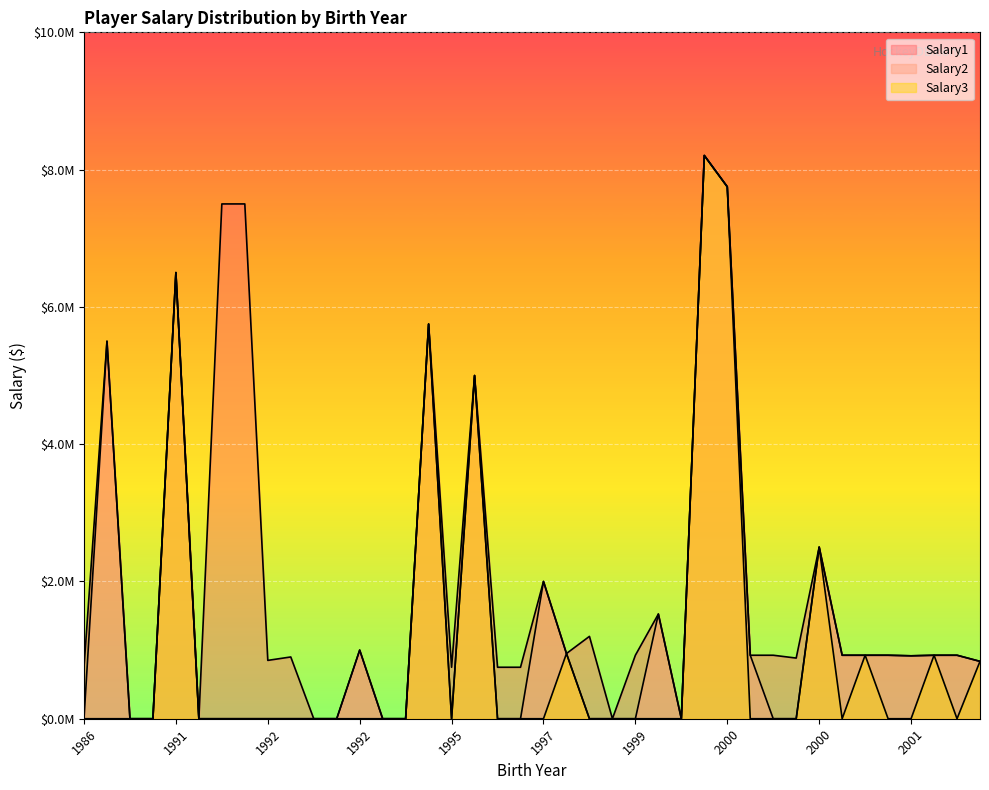

What is the total value across all series at 2001?

1850000